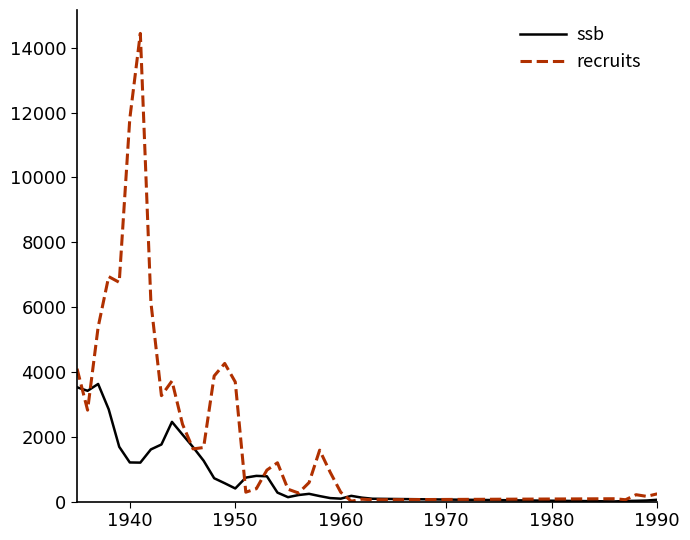

Which series has the largest total across all categories?

recruits